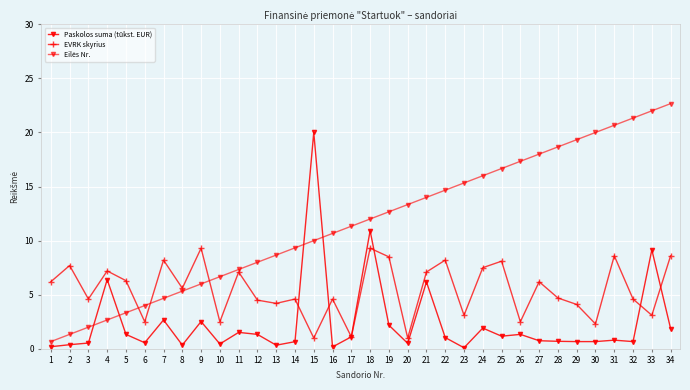

Reading left to right, extract all data points from this chart.

Paskolos suma (tūkst. EUR): 0.2	0.4	0.5	6.4	1.3	0.6	2.7	0.3	2.5	0.4	1.5	1.3	0.3	0.7	20.0	0.2	1.1	10.9	2.2	0.5	6.2	1.0	0.1	1.9	1.2	1.3	0.7	0.7	0.7	0.7	0.8	0.7	9.2	1.9
EVRK skyrius: 6.2	7.7	4.6	7.2	6.3	2.5	8.2	5.6	9.3	2.5	7.1	4.5	4.2	4.6	1.0	4.6	1.1	9.3	8.5	1.0	7.1	8.2	3.1	7.5	8.1	2.5	6.2	4.7	4.1	2.3	8.6	4.6	3.1	8.6
Eilės Nr.: 0.7	1.3	2.0	2.7	3.3	4.0	4.7	5.3	6.0	6.7	7.3	8.0	8.7	9.3	10.0	10.7	11.3	12.0	12.7	13.3	14.0	14.7	15.3	16.0	16.7	17.3	18.0	18.7	19.3	20.0	20.7	21.3	22.0	22.7